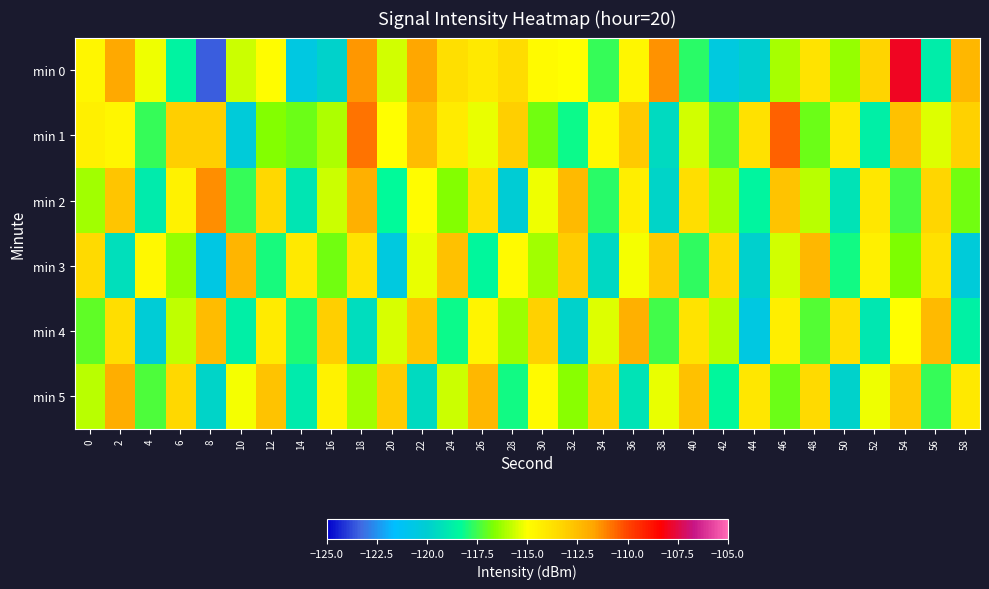

Rank the series by their maximum value, from highest to lowest.

min 0, min 1, min 2, min 5, min 4, min 3